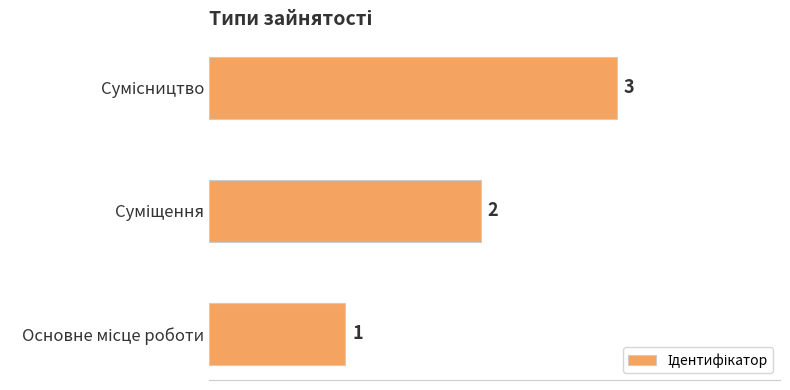

How many values are between 1 and 3?

3